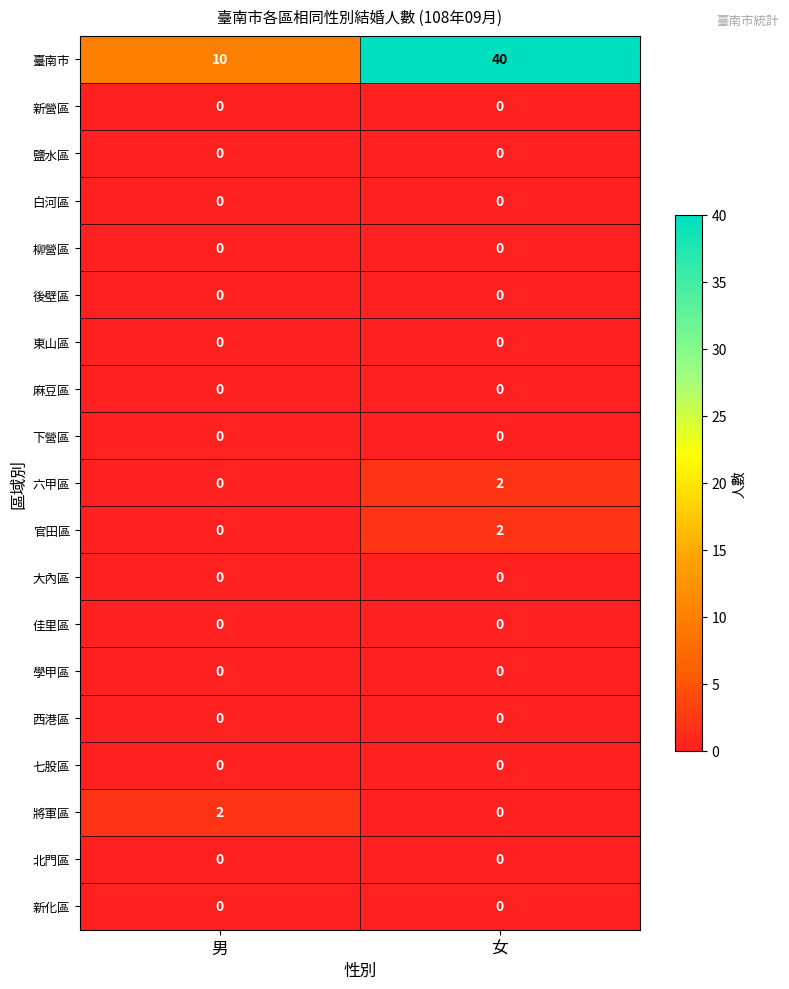

What is the total value across all series at 男?

12